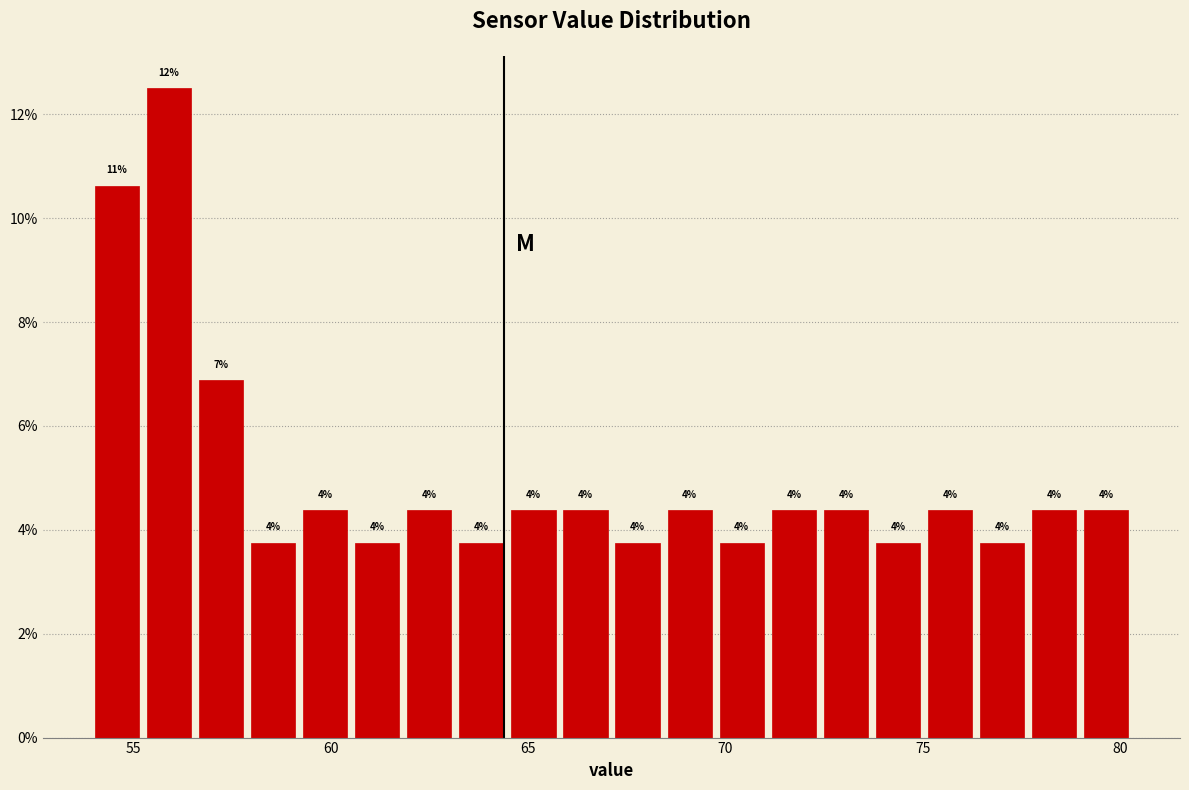

Read against the x-axis, roughly where is the centre of the tallest bar?

56.0